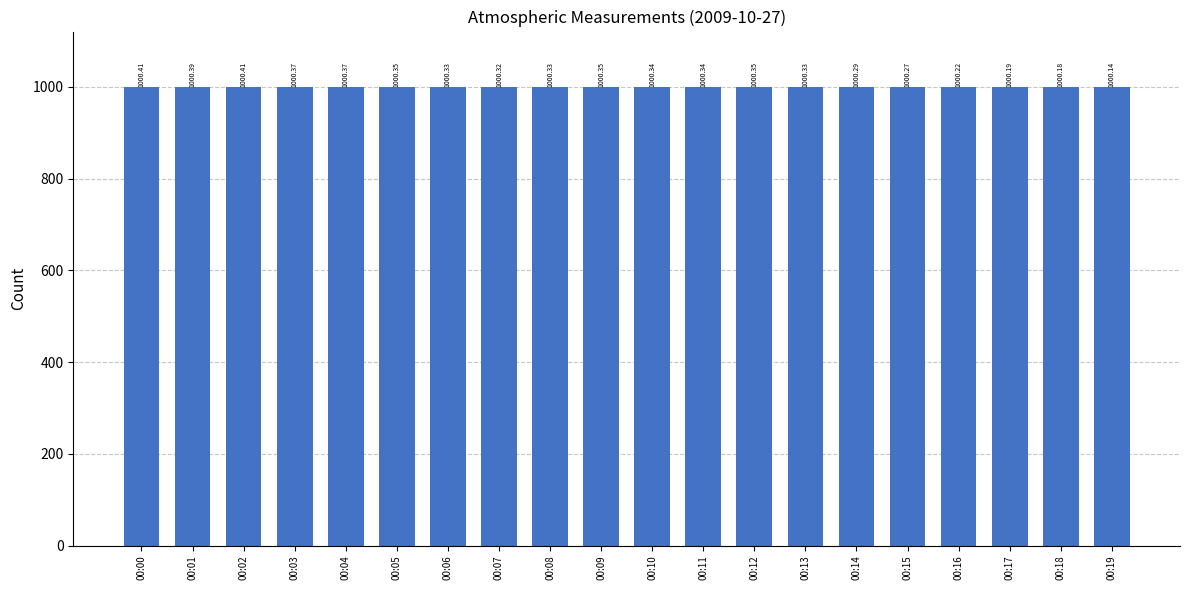

What is the value of the 12th bar from the left?

1000.3